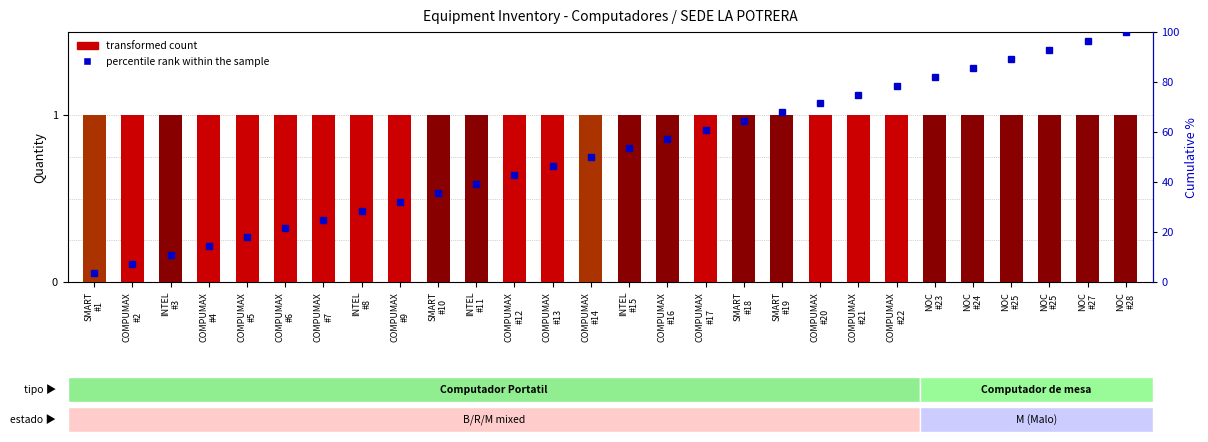

List the labels in order of transformed count value, largest first.

SMART
#1, COMPUMAX
#2, INTEL
#3, COMPUMAX
#4, COMPUMAX
#5, COMPUMAX
#6, COMPUMAX
#7, INTEL
#8, COMPUMAX
#9, SMART
#10, INTEL
#11, COMPUMAX
#12, COMPUMAX
#13, COMPUMAX
#14, INTEL
#15, COMPUMAX
#16, COMPUMAX
#17, SMART
#18, SMART
#19, COMPUMAX
#20, COMPUMAX
#21, COMPUMAX
#22, NOC
#23, NOC
#24, NOC
#25, NOC
#25, NOC
#27, NOC
#28